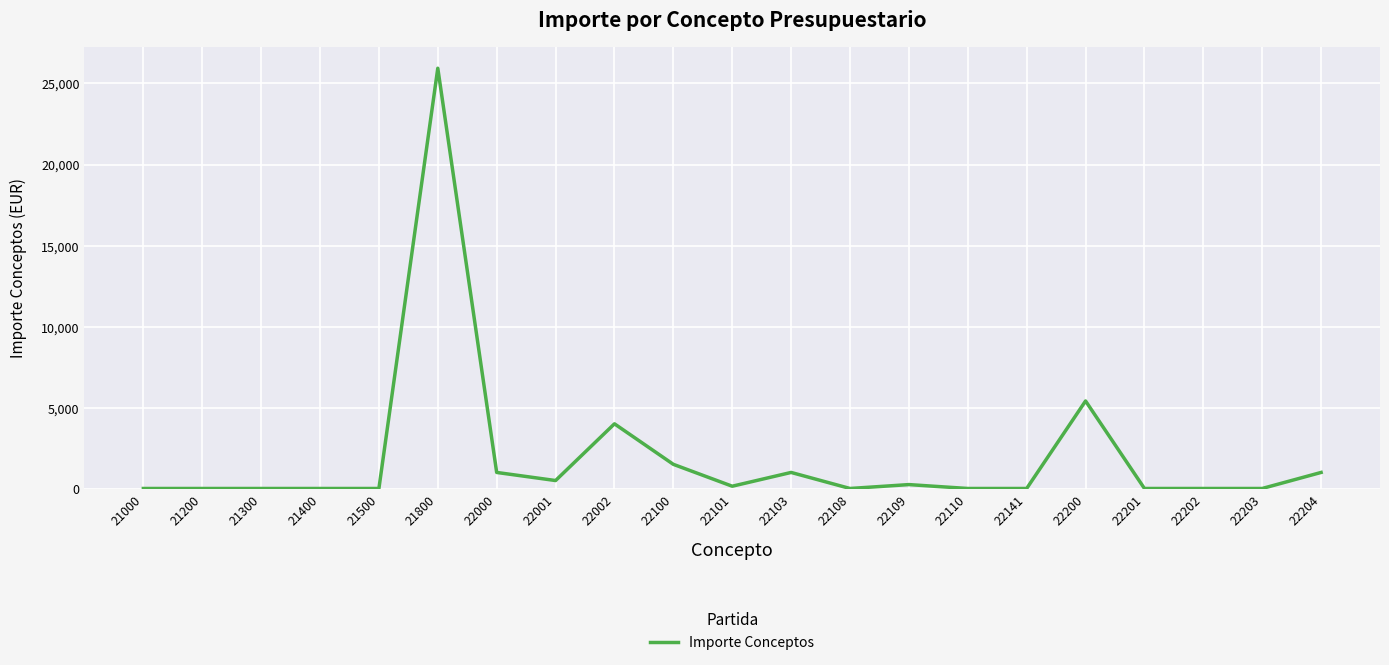

What is the sum of all values?

40860